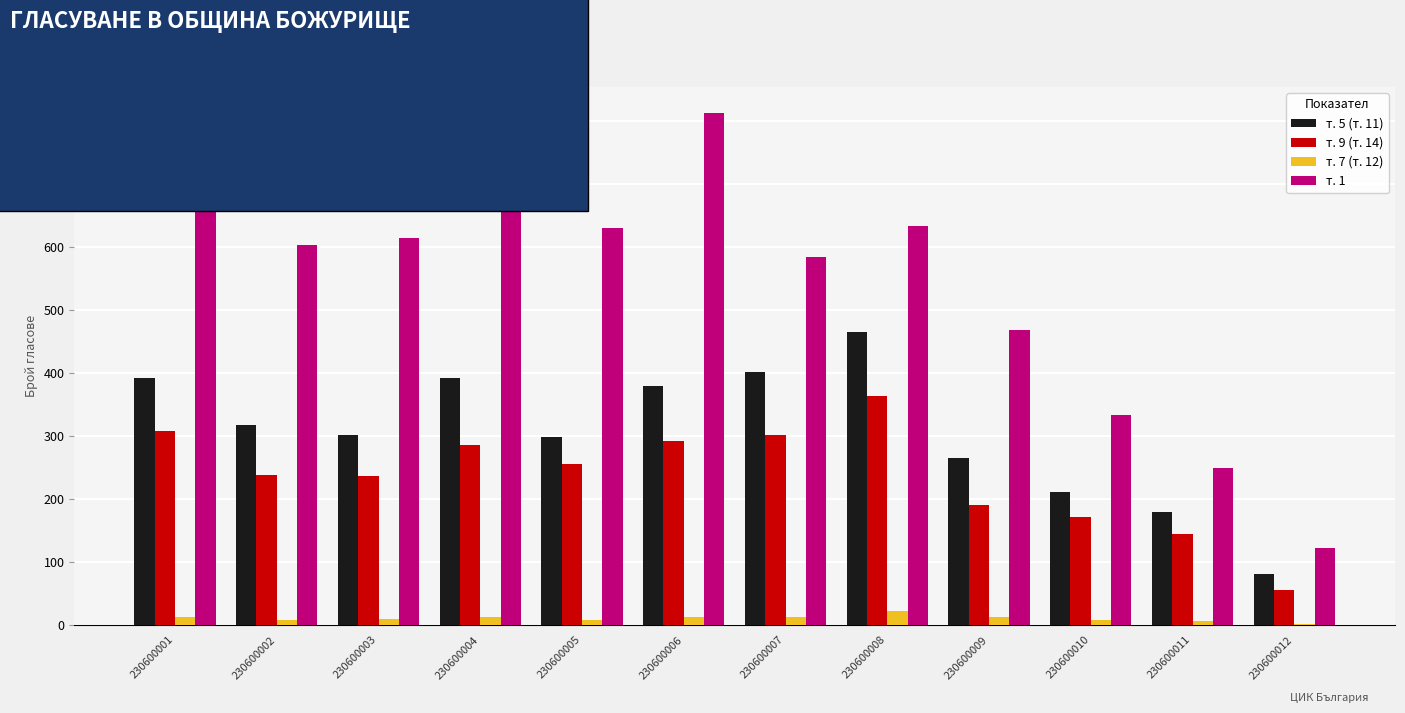

Count the number of categories in the chart.

12